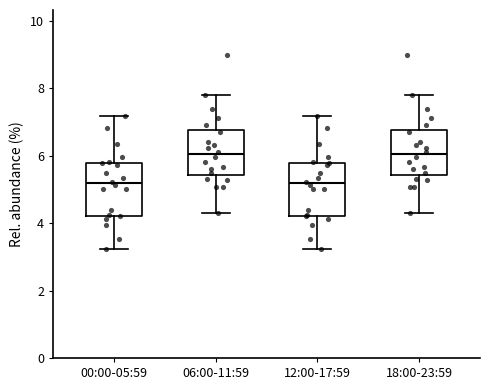

Where does the upper whisker of the box for 00:00-05:59 end on the y-axis? The values are not printed on the chart, so give them approximately, as read against the axis.

7.2